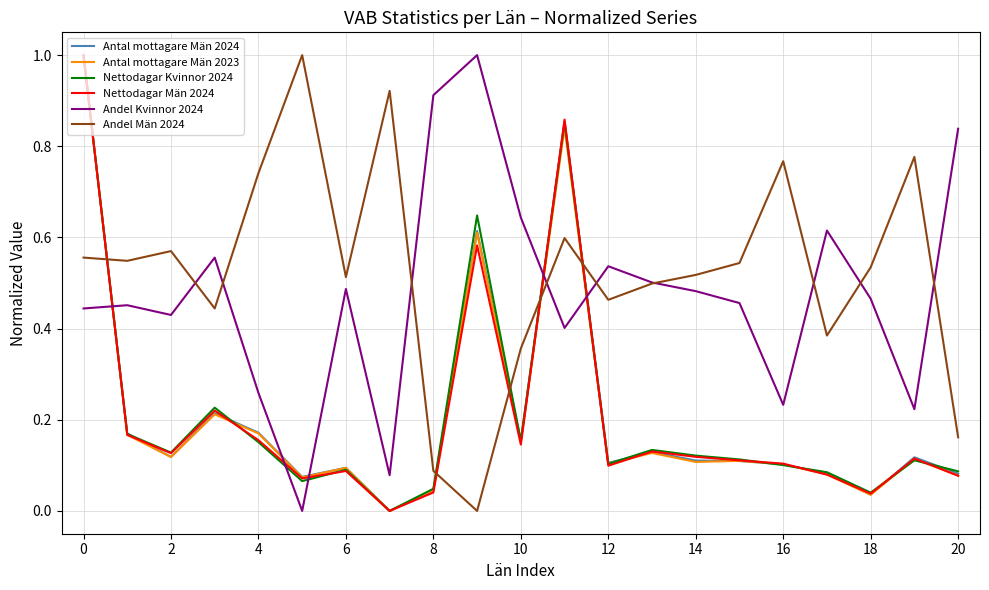

What is the difference between the maximum and minimum values in the Antal mottagare Män 2023 series?

1.0